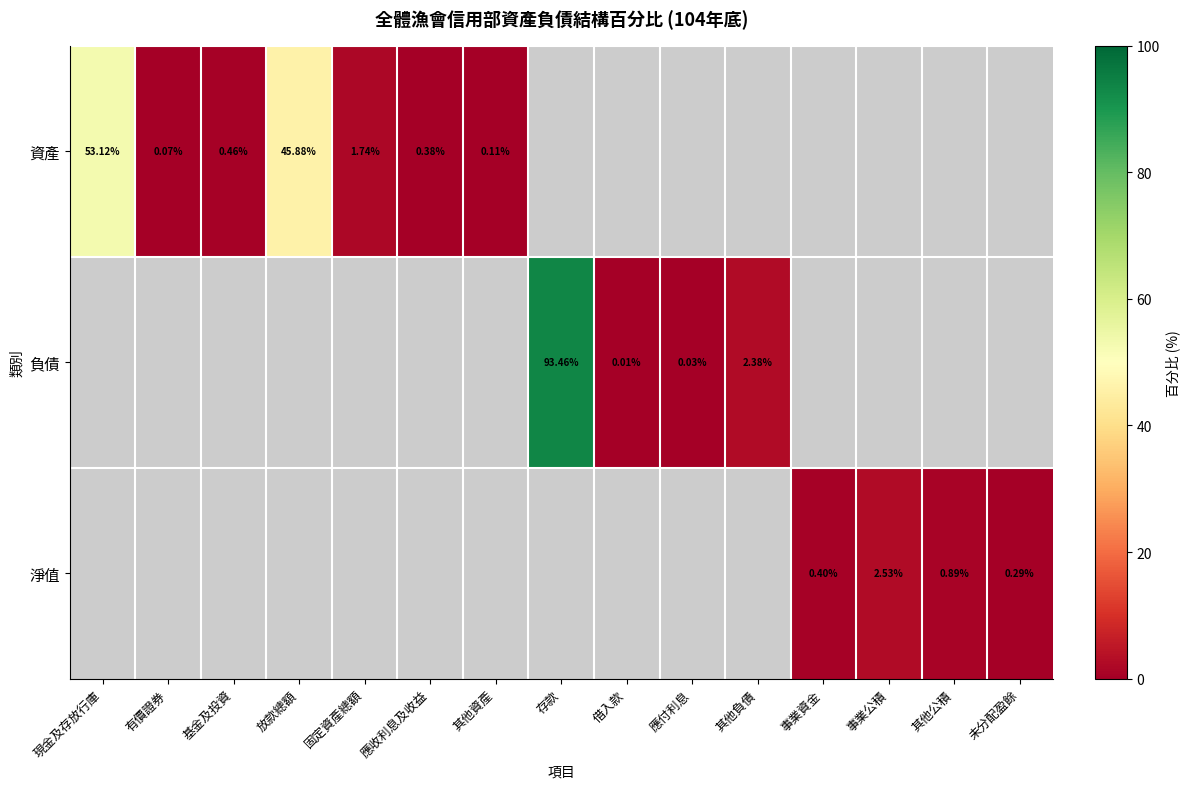

How many series are shown in this chart?

3